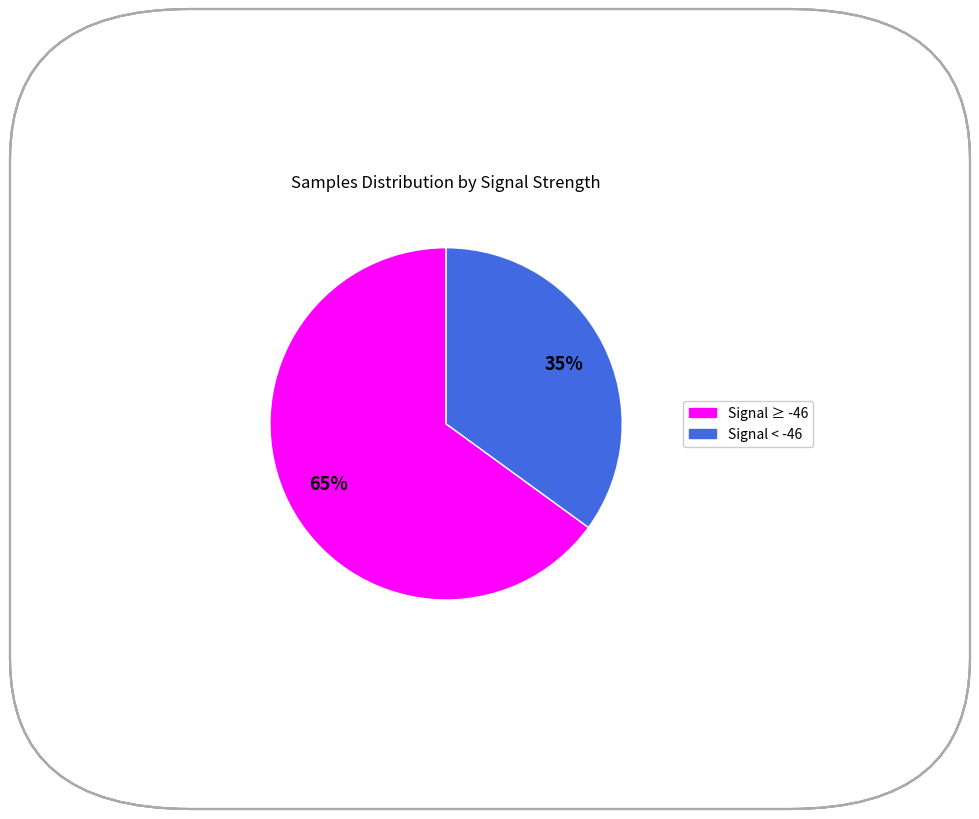

Does any single category account for the majority?

Yes